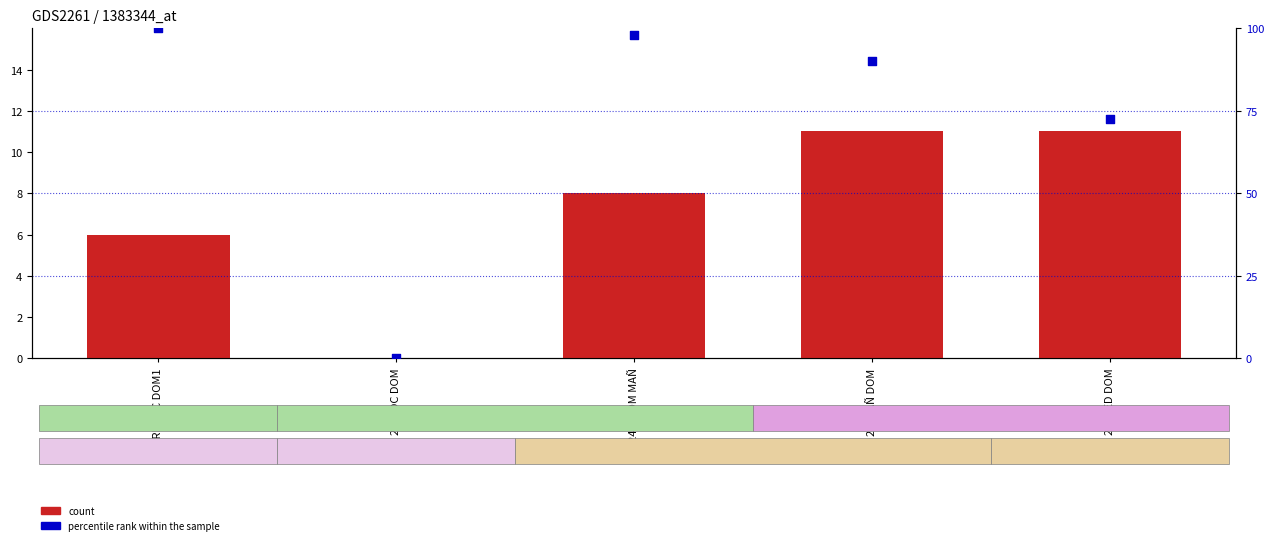

What are all the series names shown in the legend?

count, percentile rank within the sample